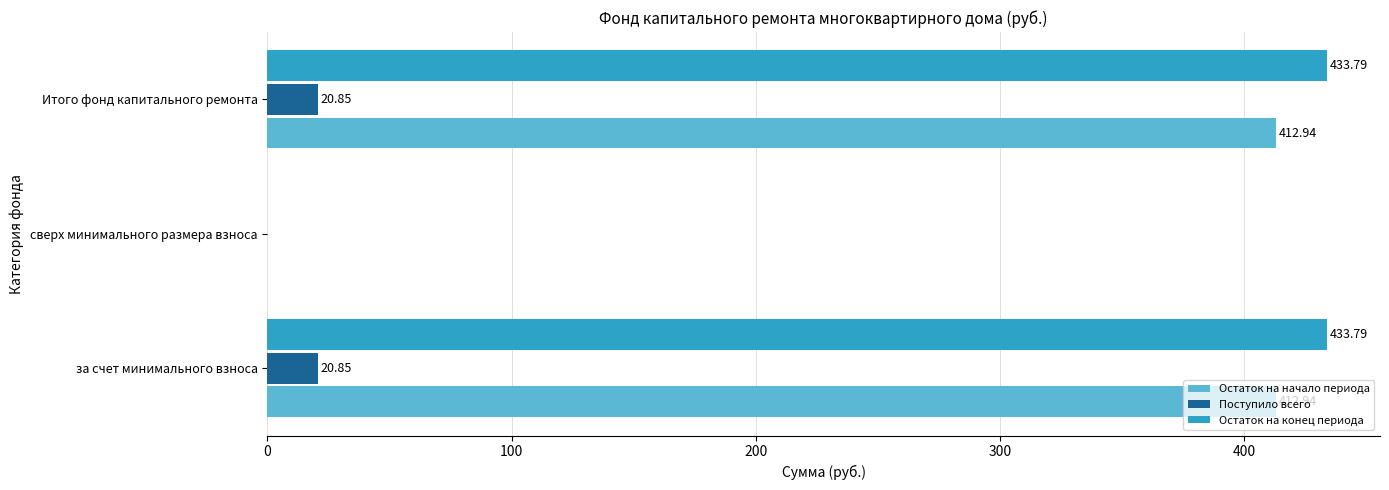

What is the total value across all series at за счет минимального взноса?

867.6